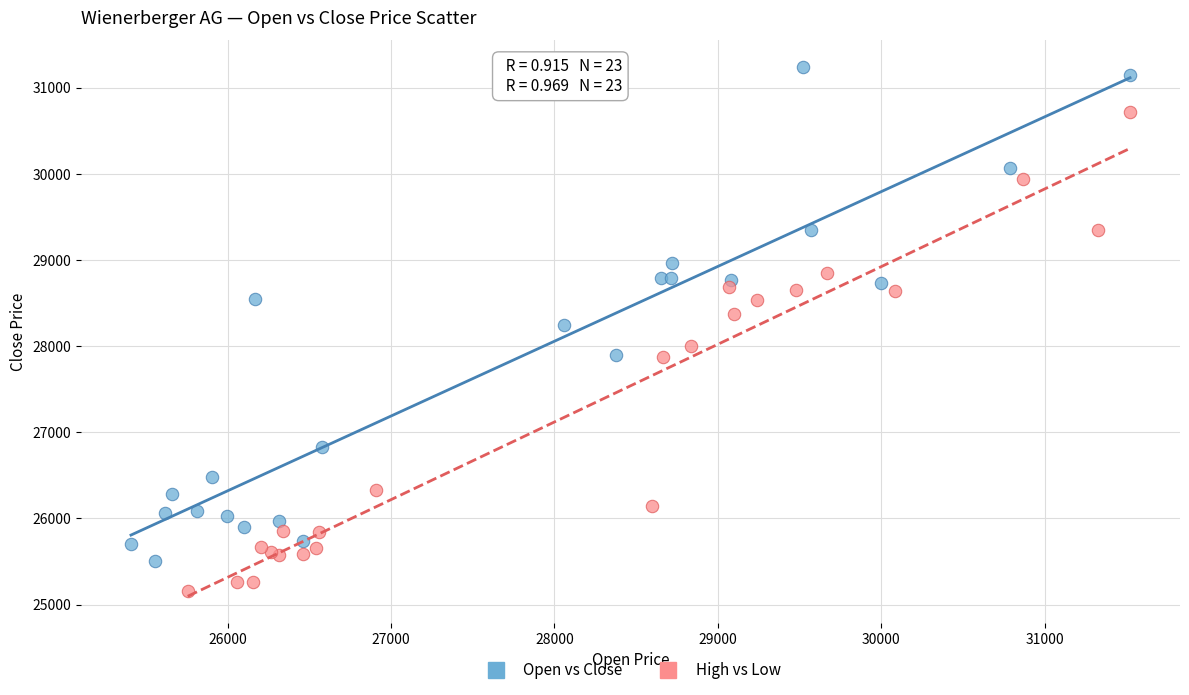

Which series reaches the minimum Y coordinate?

High vs Low